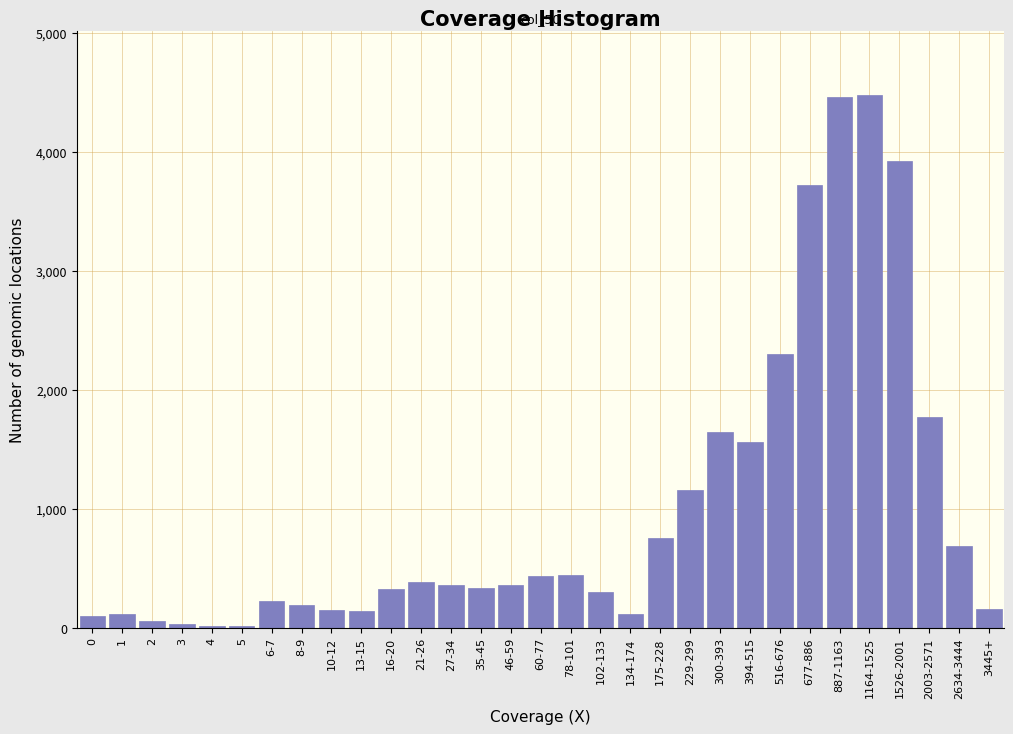

What is the sum of all values?

30665